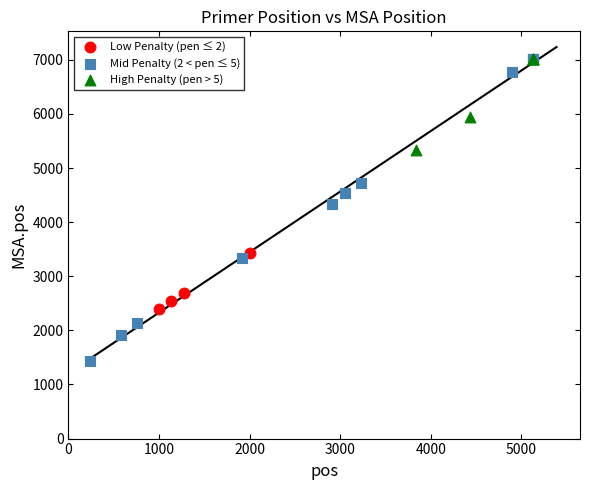

Which series reaches the minimum Y coordinate?

Mid Penalty (2 < pen ≤ 5)